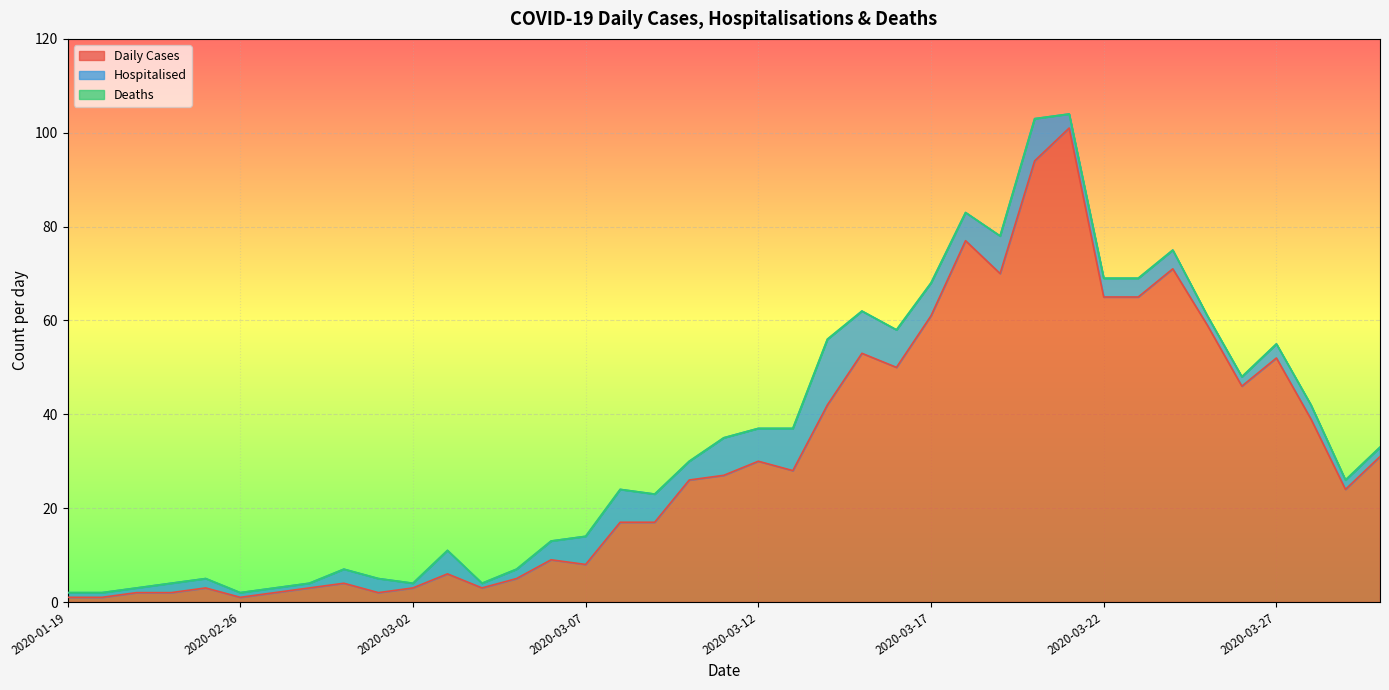

Does the chart display data point markers on the line(s)?

No